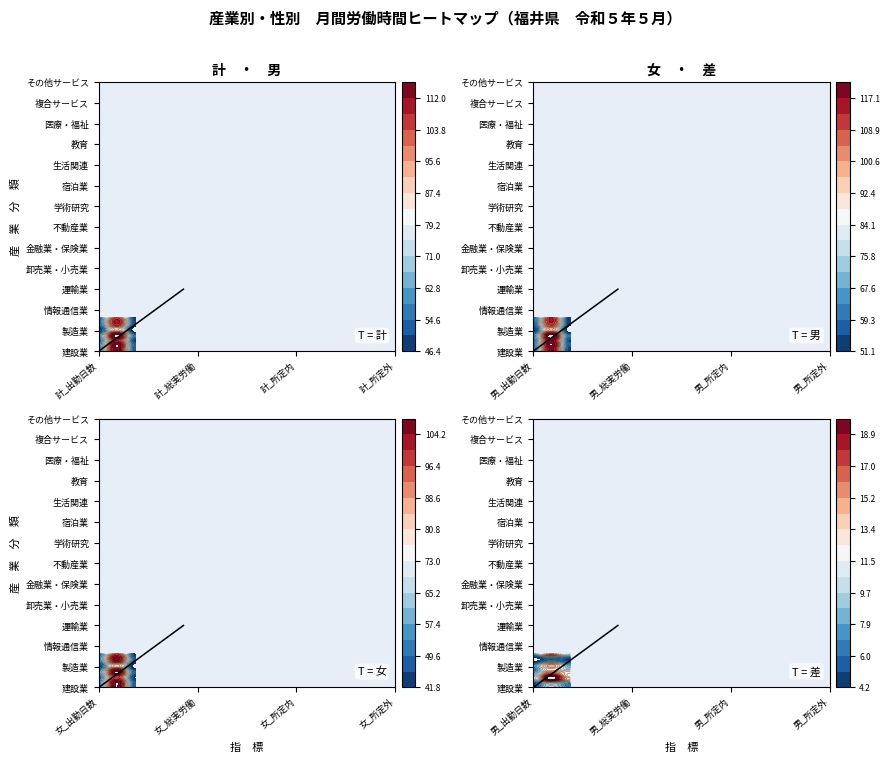

At 10, list the series in order from smallest to largest.

宿泊業, 生活関連, 卸売業・小売業, その他サービス, 教育, 運輸業, 金融業・保険業, 製造業, 複合サービス, 学術研究, 建設業, 医療・福祉, 情報通信業, 不動産業